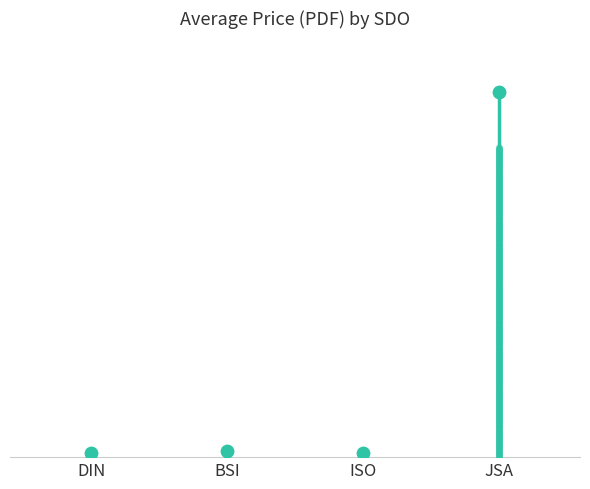

Which series has the largest total across all categories?

JSA